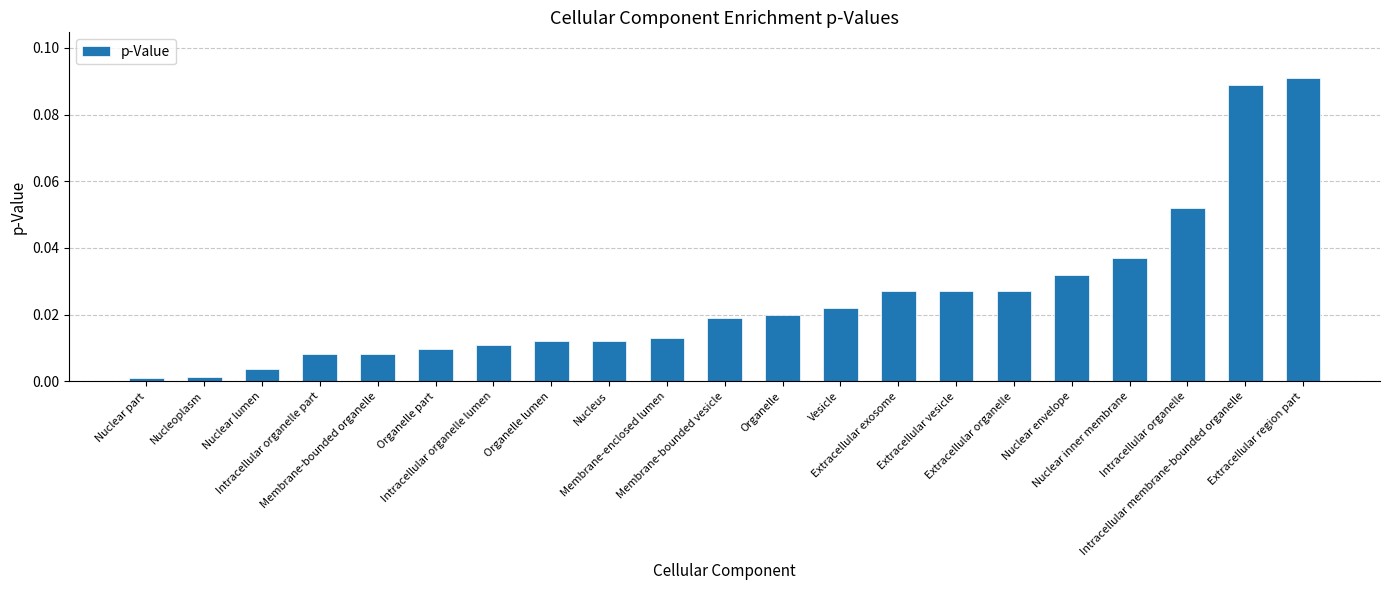

What is the label of the 2nd bar from the left?

Nucleoplasm